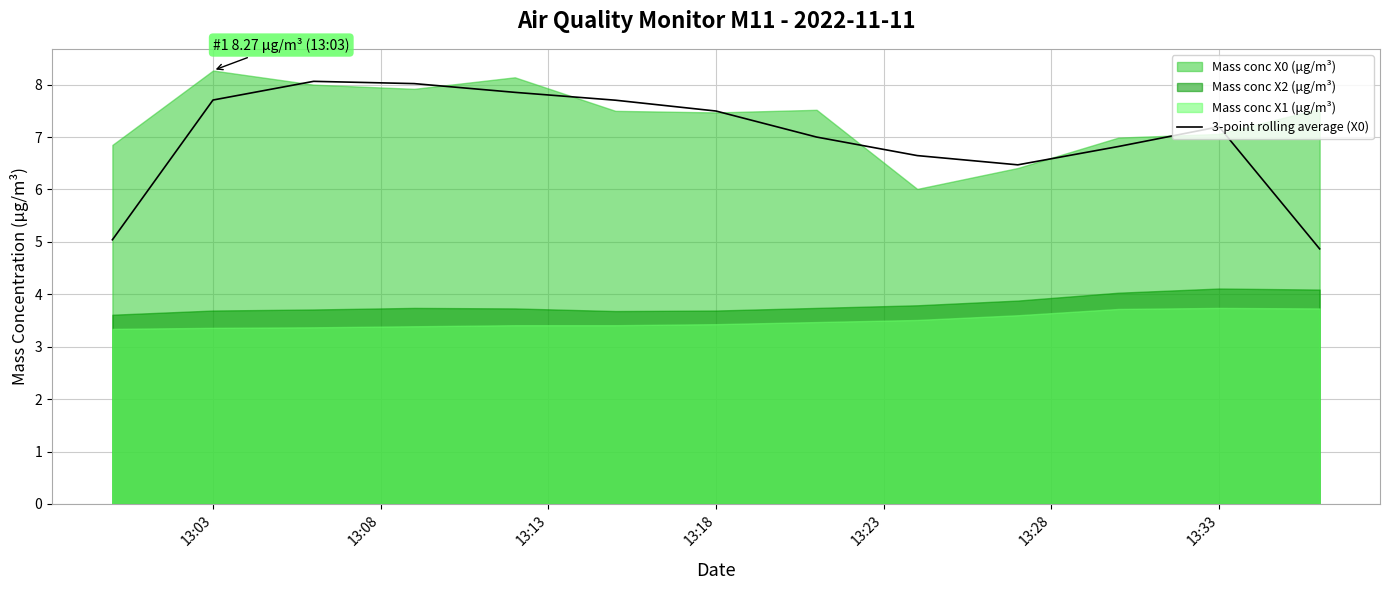

The 3-point rolling average (X0) series shows 3.8 at 13:33. True or false?

False